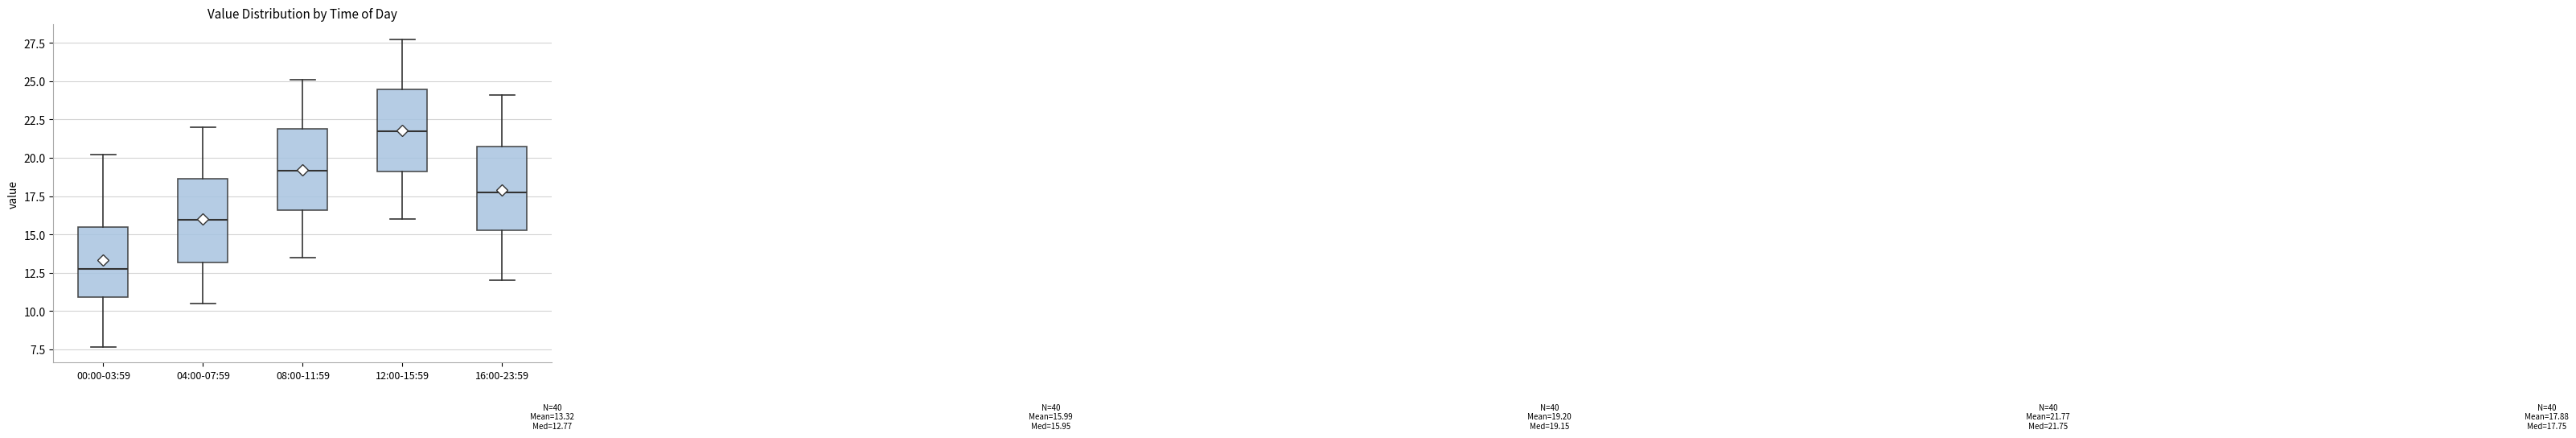

Which box has the highest median line?

12:00-15:59